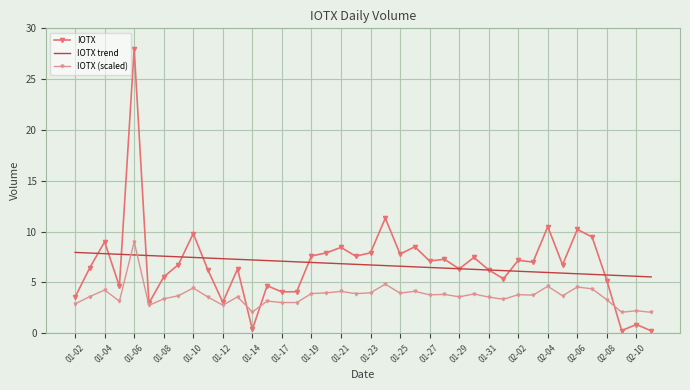

What is the maximum value for IOTX?

28.0